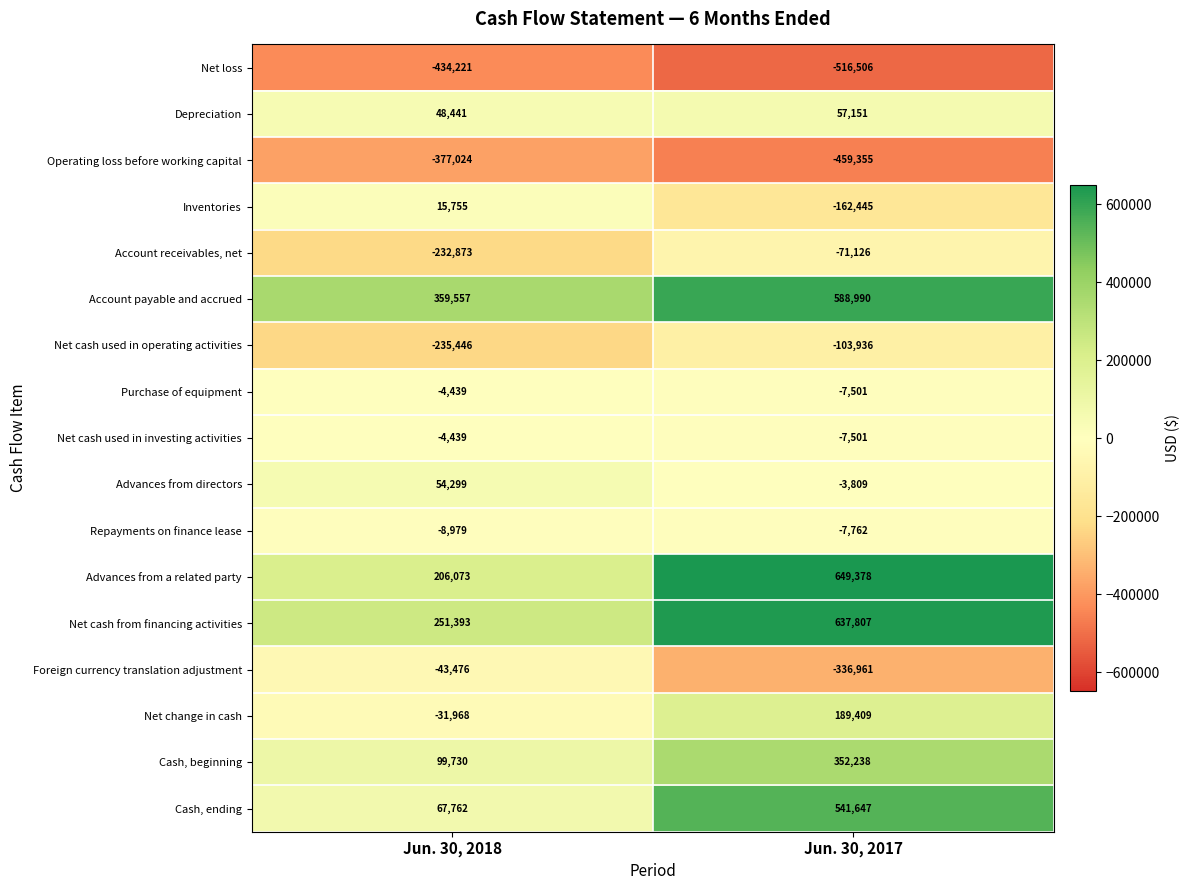

Which series has the widest spread of values?

Cash, ending